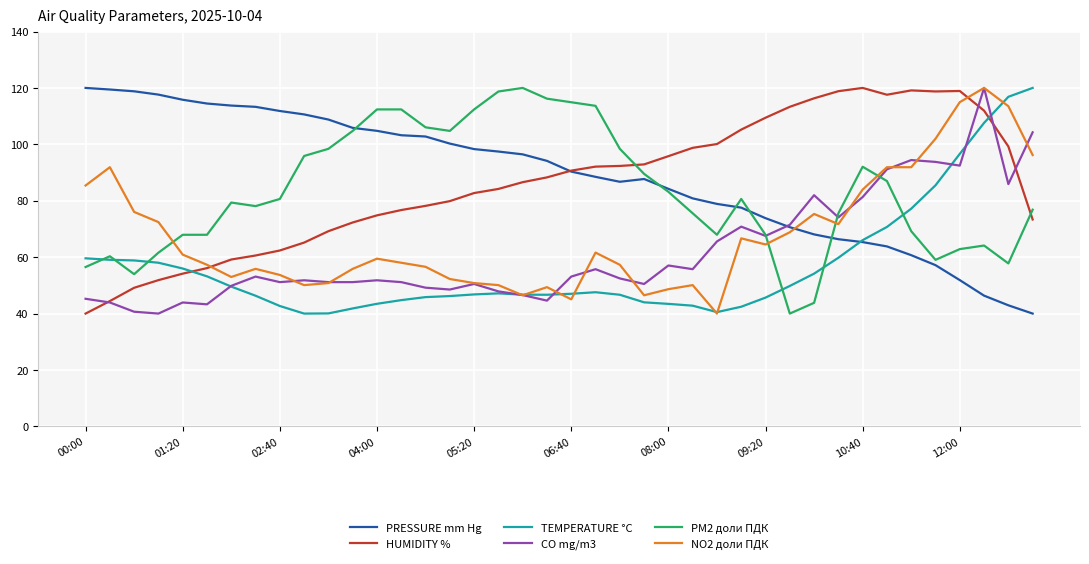

Which series ends up on top after the final intersection of PRESSURE mm Hg and NO2 доли ПДК?

NO2 доли ПДК